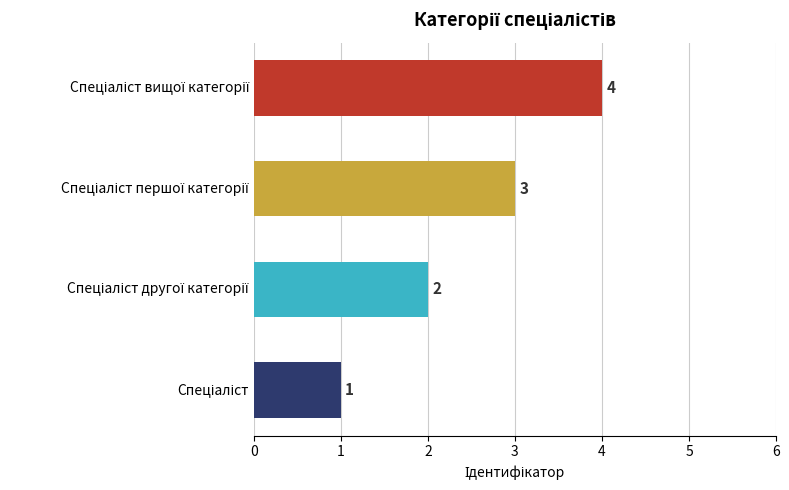

What is the difference between the maximum and minimum values?

3